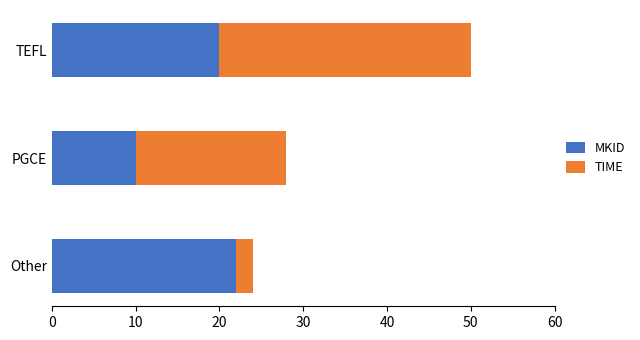

What is the highest value of the MKID series?

22